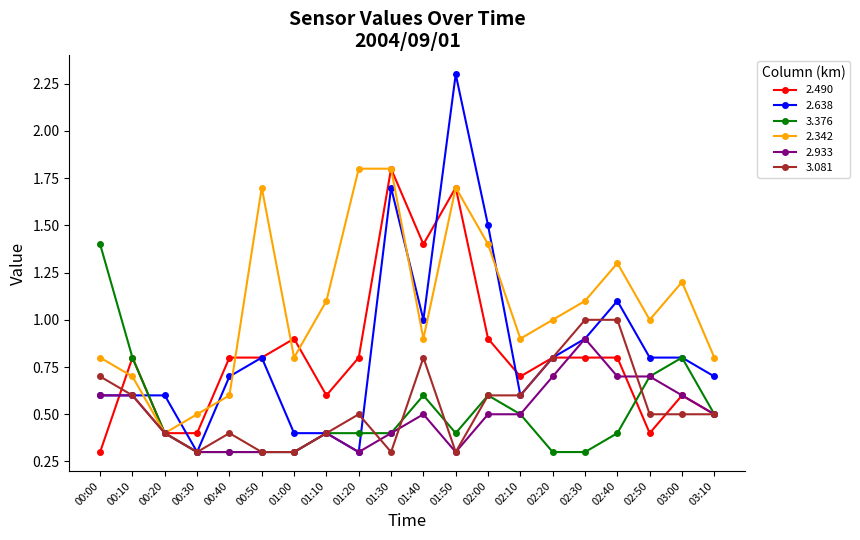

What is the difference between the maximum and minimum values in the 3.081 series?

0.7